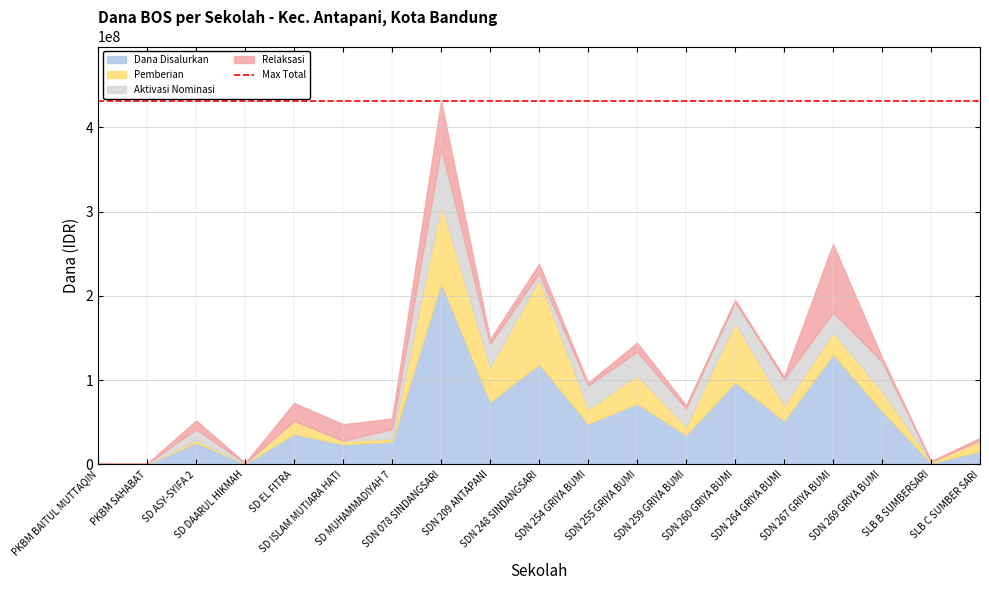

Between which two adjacent categories do Relaksasi and Aktivasi Nominasi first intersect?

PKBM BAITUL MUTTAQIN and PKBM SAHABAT